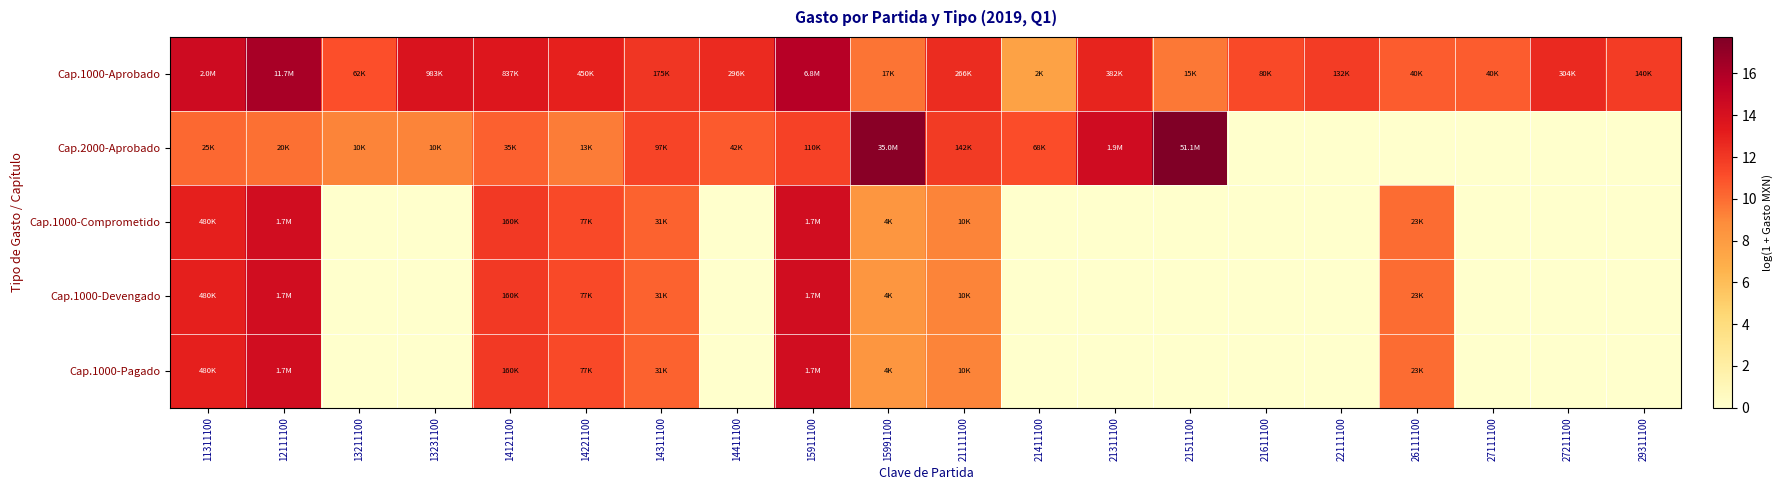

Which series has the widest spread of values?

Cap.2000-Aprobado